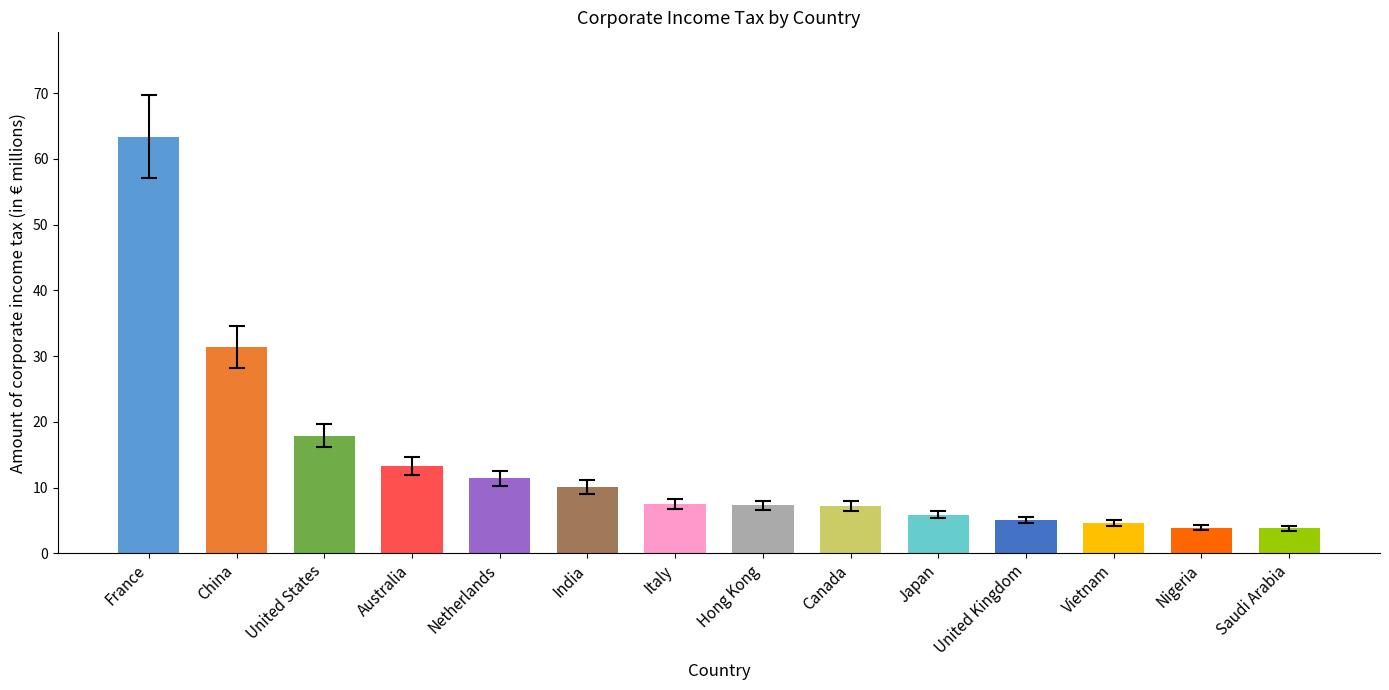

Are the bars grouped side by side (vs. stacked)?

No